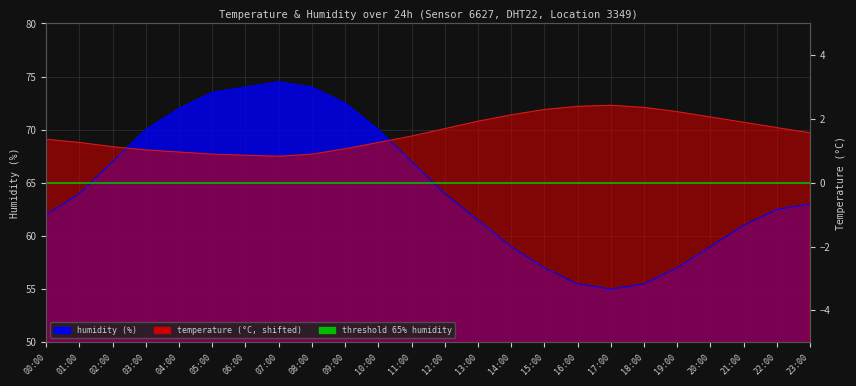

How many times do humidity and temperature cross each other?

2